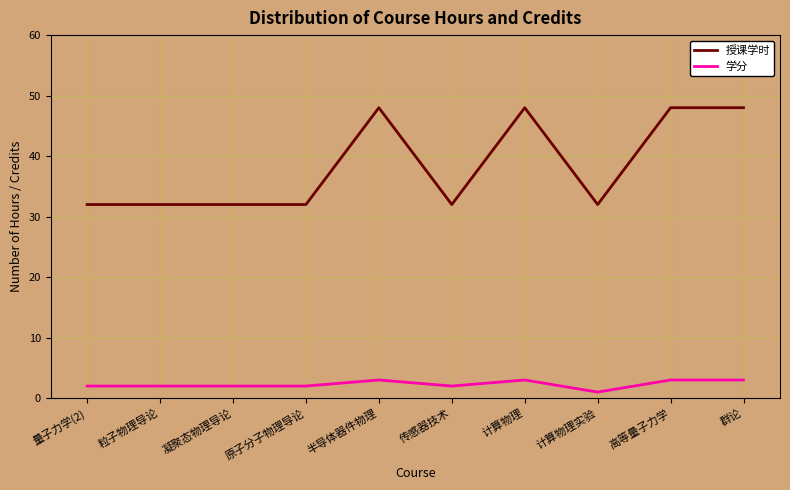

Rank the series by their maximum value, from highest to lowest.

授课学时, 学分